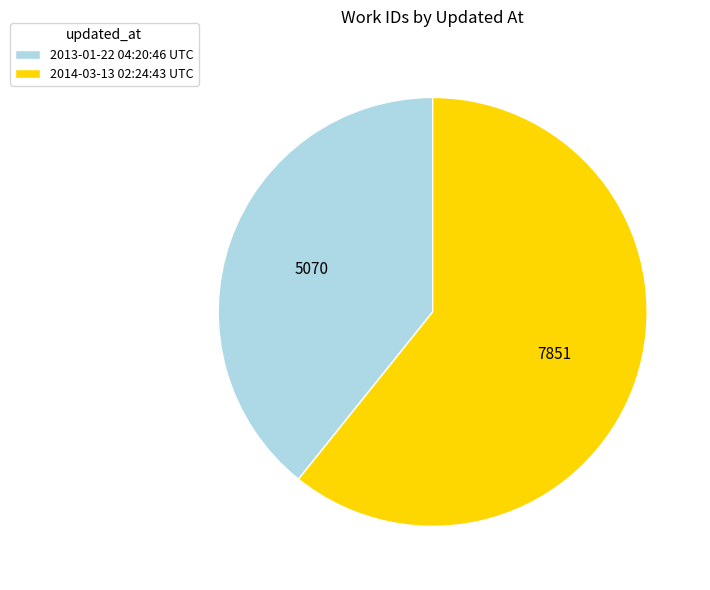

Is it true that 2013-01-22 04:20:46 UTC is 48% of the pie?

False